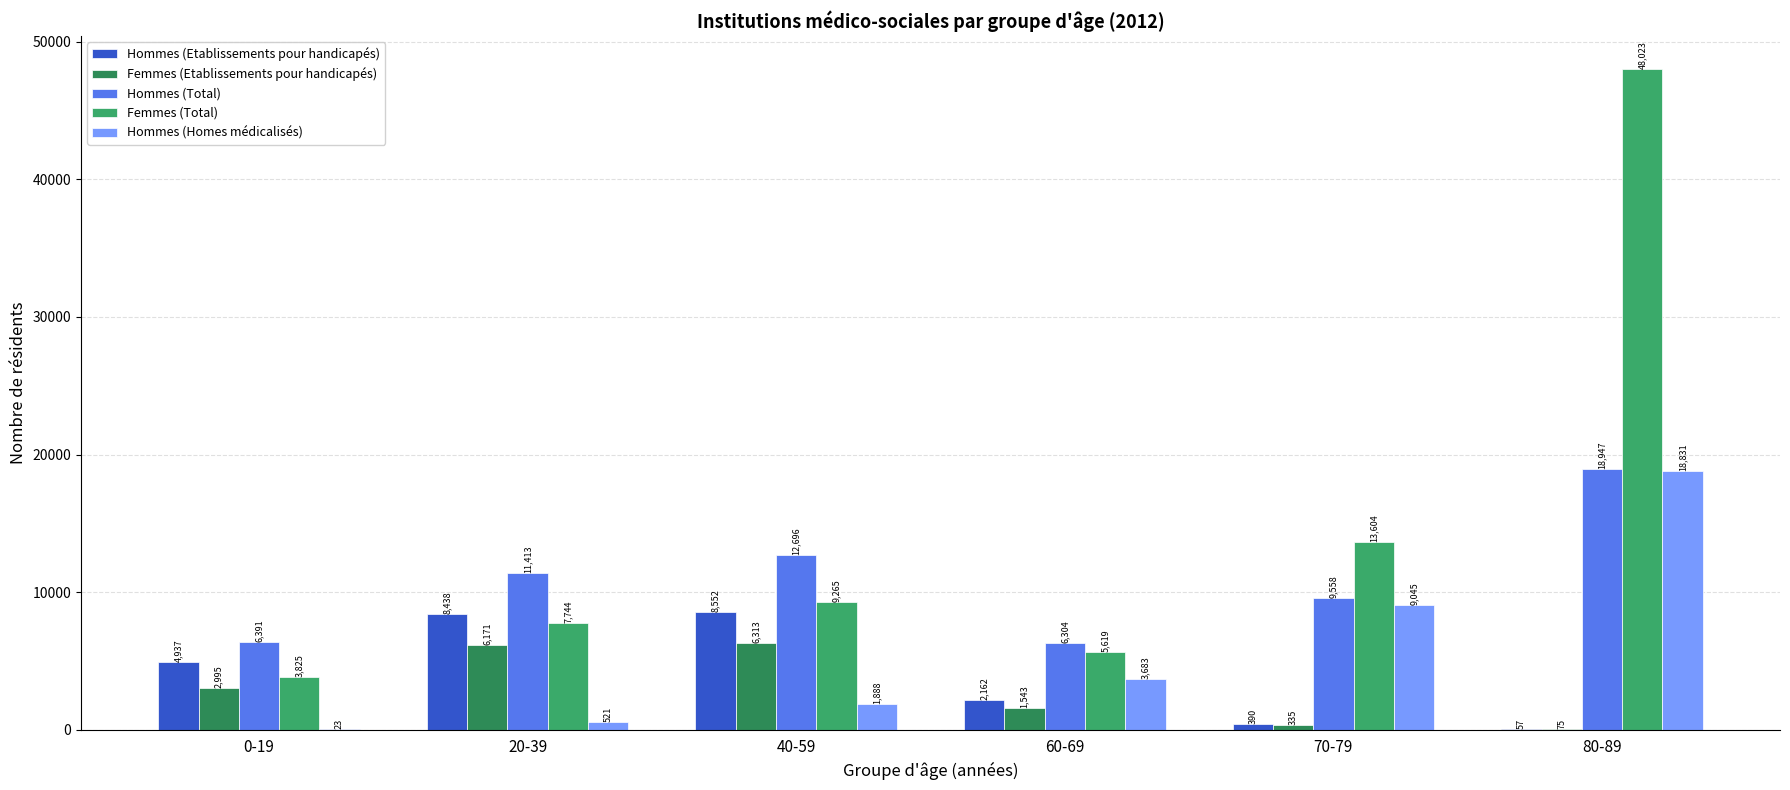

Count the number of data series in this chart.

5